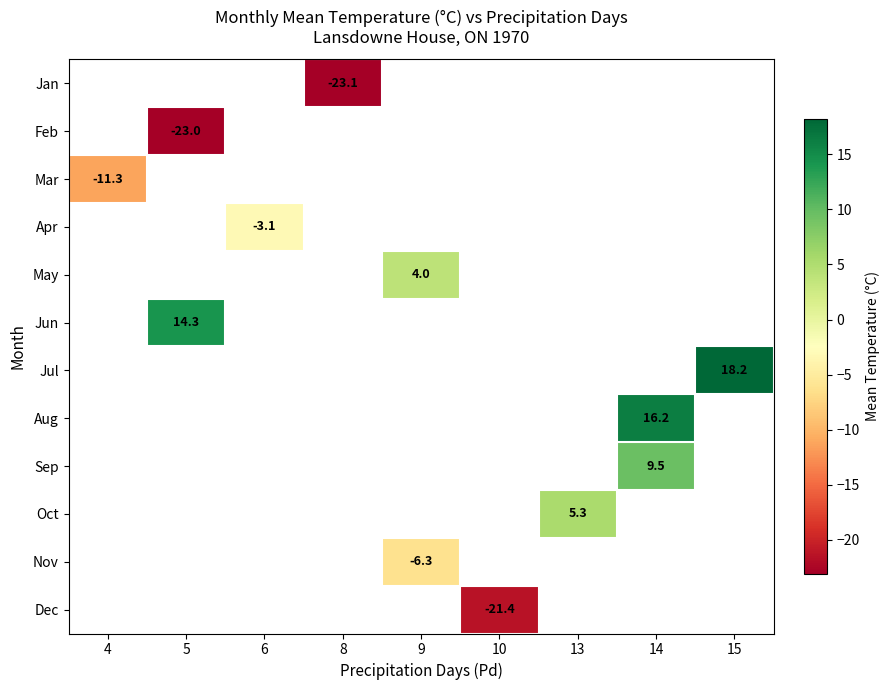

Which category has the highest value across all series?

15